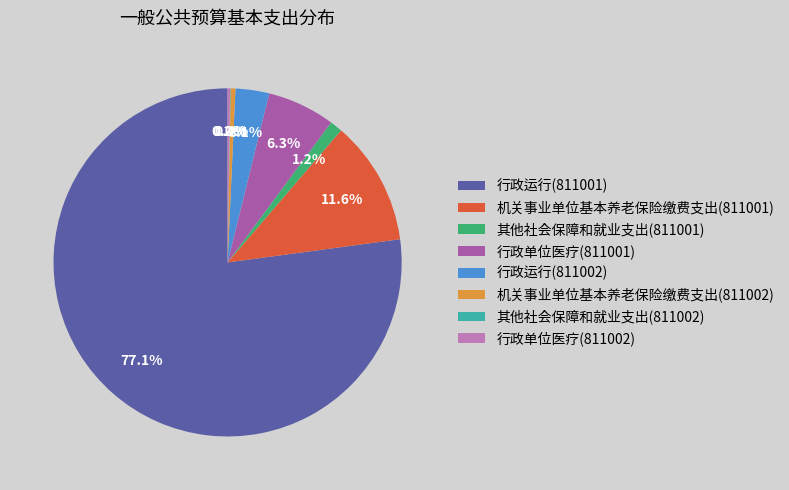

How much of the chart is everything except 机关事业单位基本养老保险缴费支出(811001)?

88.4%